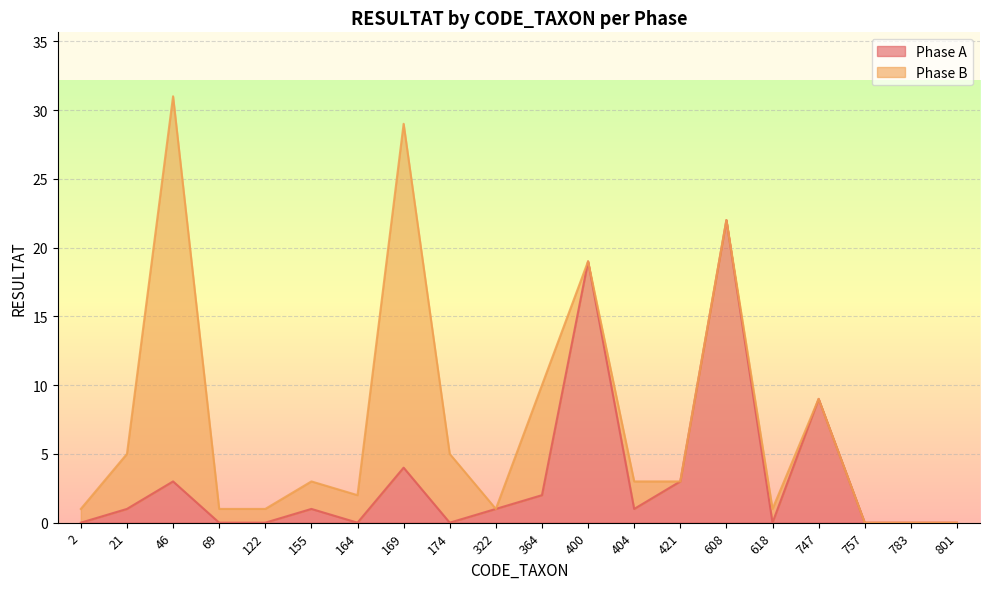

Reading right to left, what are all the values shown in this chart?

801=0	783=0	757=0	747=9	618=0	608=22	421=3	404=1	400=19	364=2	322=1	174=0	169=4	164=0	155=1	122=0	69=0	46=3	21=1	2=0